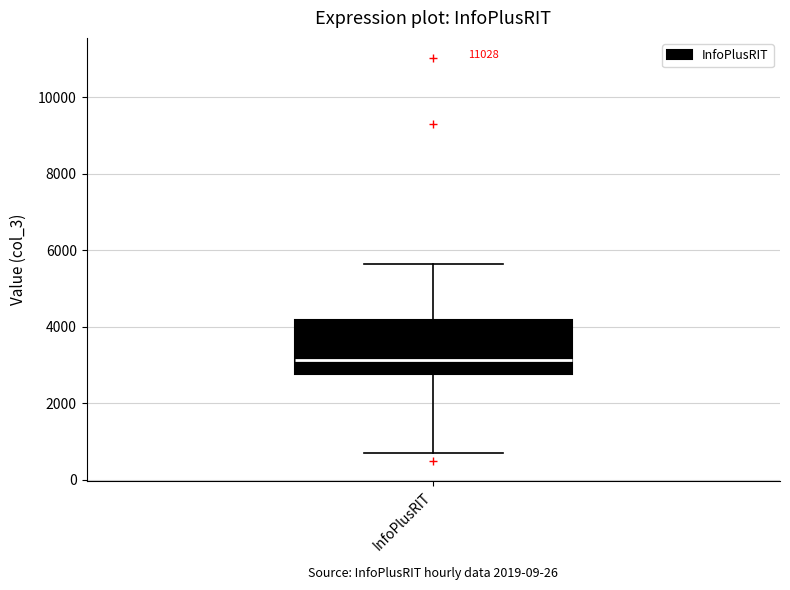

Where does the median line of the box for InfoPlusRIT sit on the y-axis? The values are not printed on the chart, so give them approximately, as read against the axis.

3200